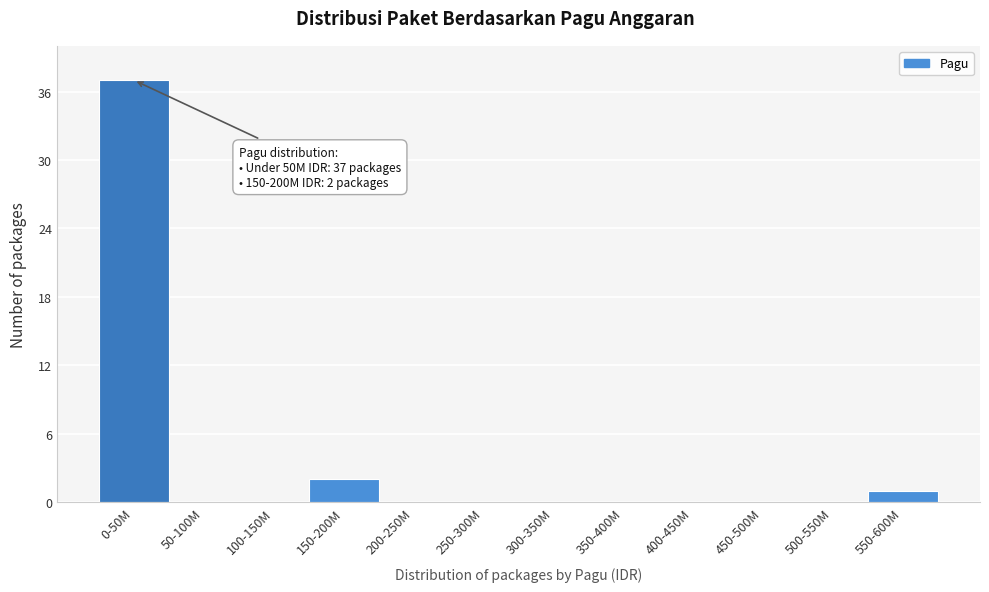

Reading left to right, extract all data points from this chart.

0-50M=37	50-100M=0	100-150M=0	150-200M=2	200-250M=0	250-300M=0	300-350M=0	350-400M=0	400-450M=0	450-500M=0	500-550M=0	550-600M=1